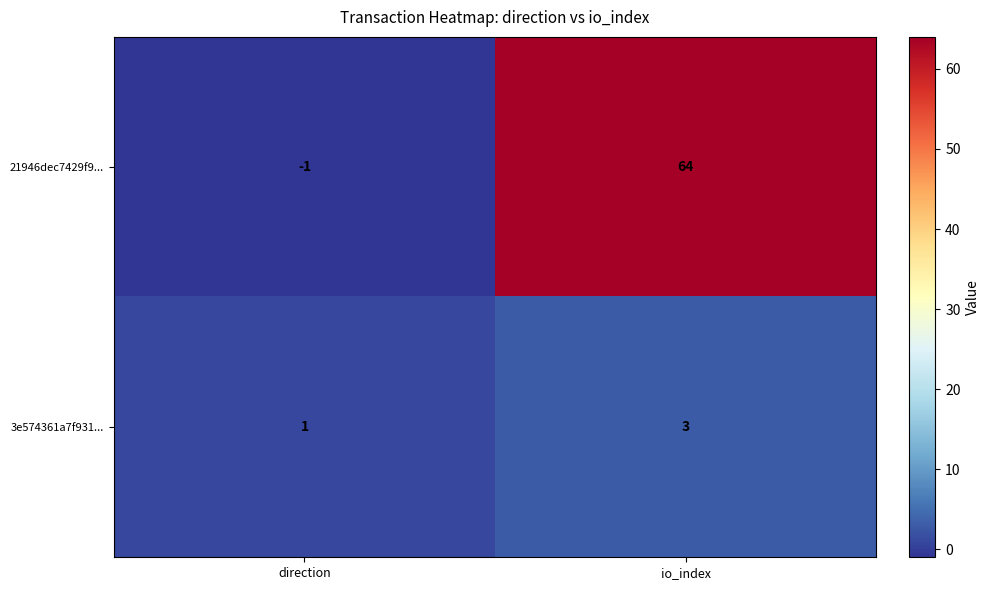

At which category is the sum across all series the highest?

io_index